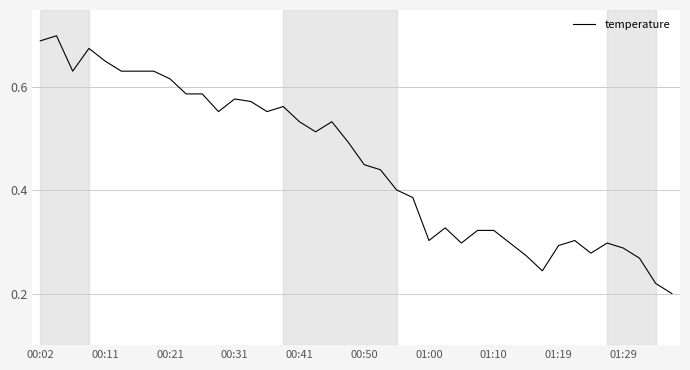

The chart shows a value of 0.1 at 01:00. True or false?

False